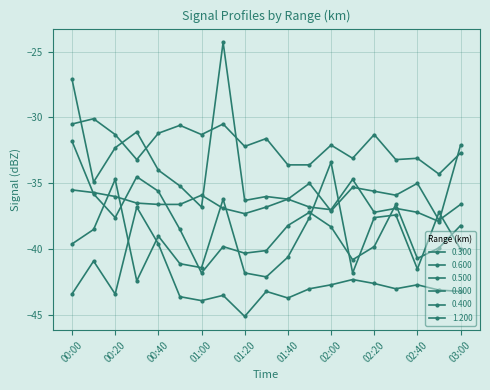

How many data points does each series have?

19